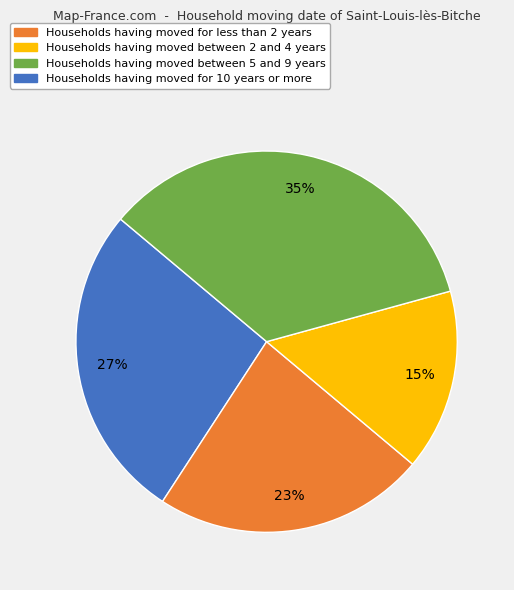

Is there any slice that represents more than half of the pie?

No